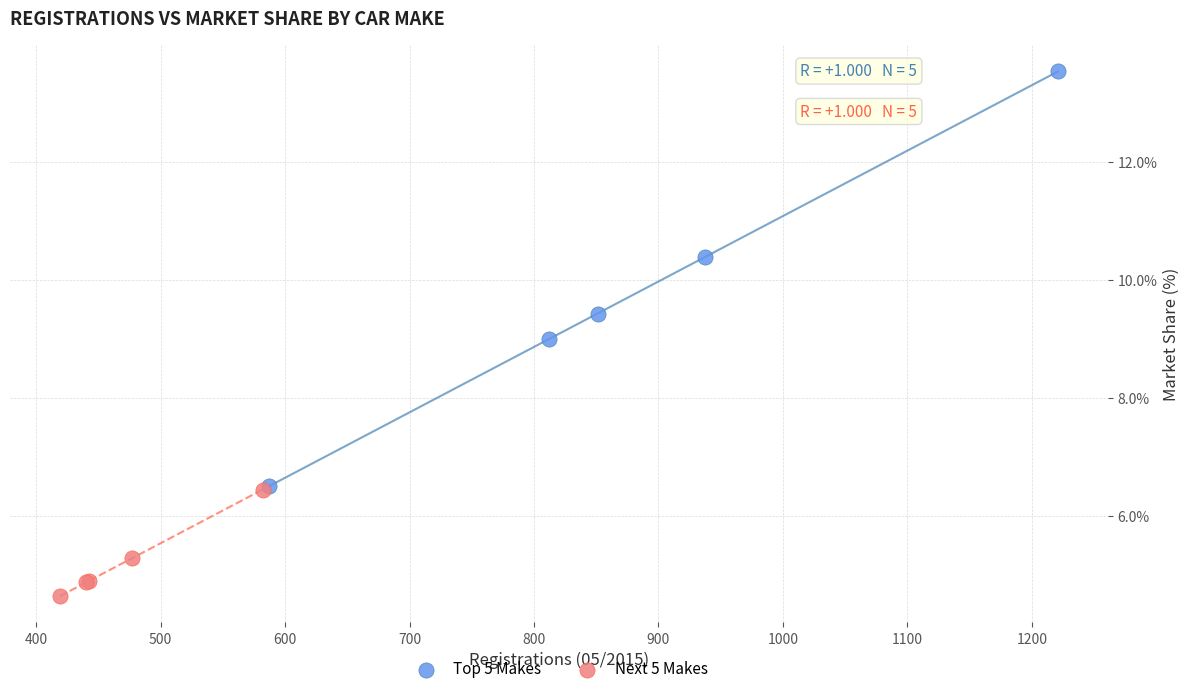

Which series contains the lowest Y value?

Next 5 Makes